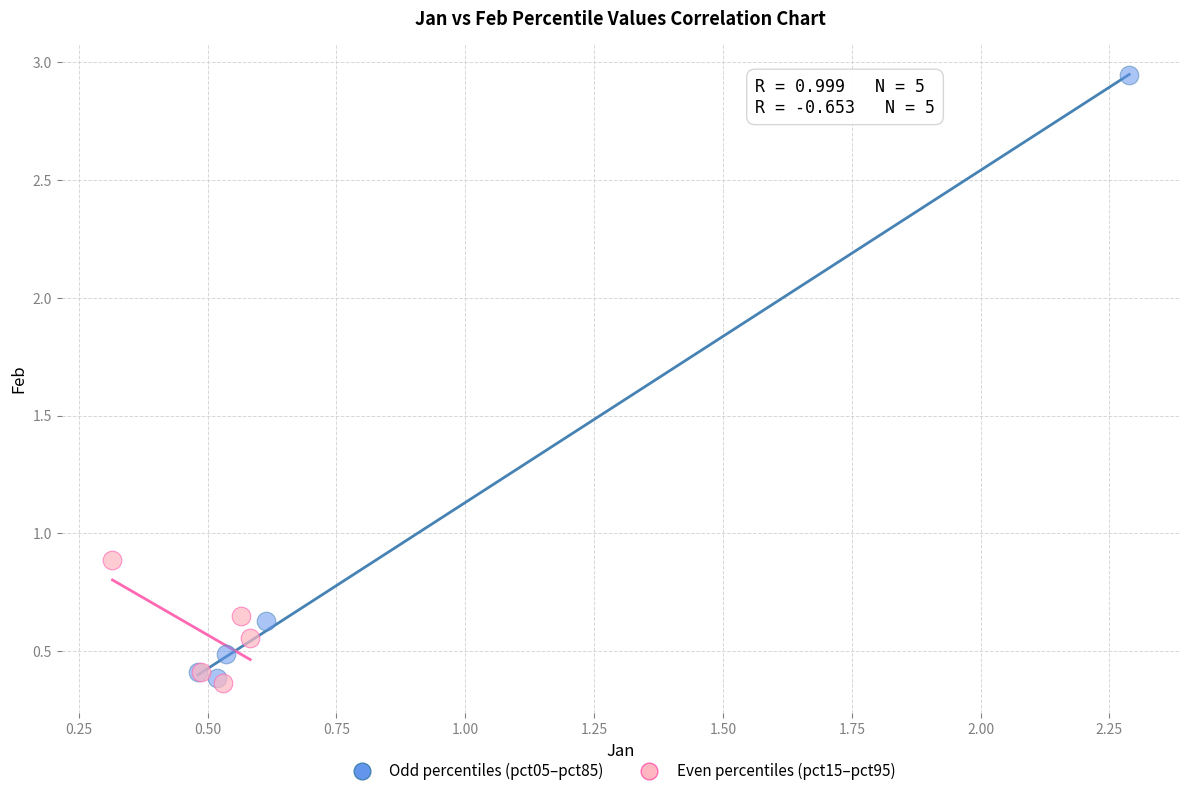

Which series reaches the maximum Y coordinate?

Odd percentiles (pct05–pct85)